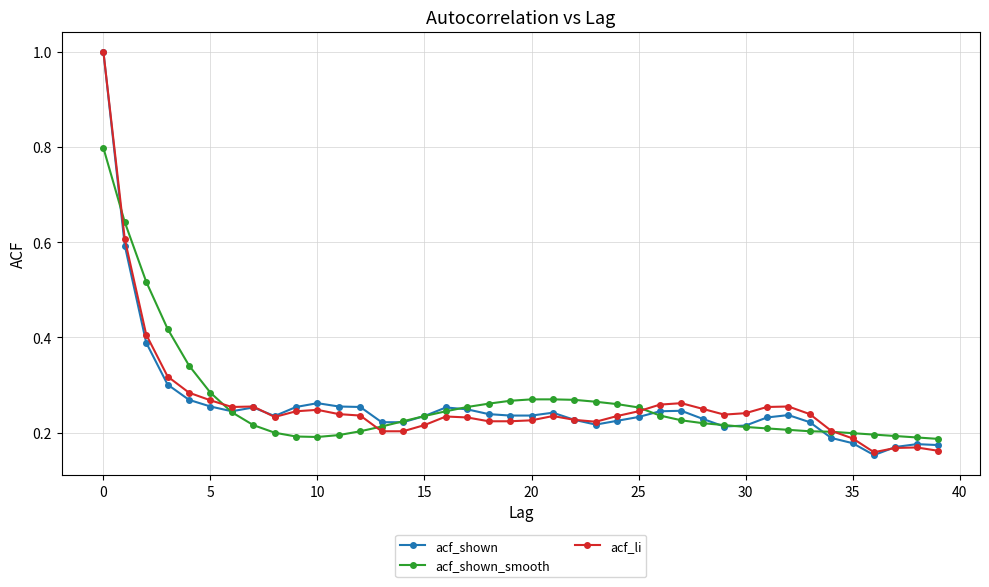

At how many categories does at least one series exceed 0?

40